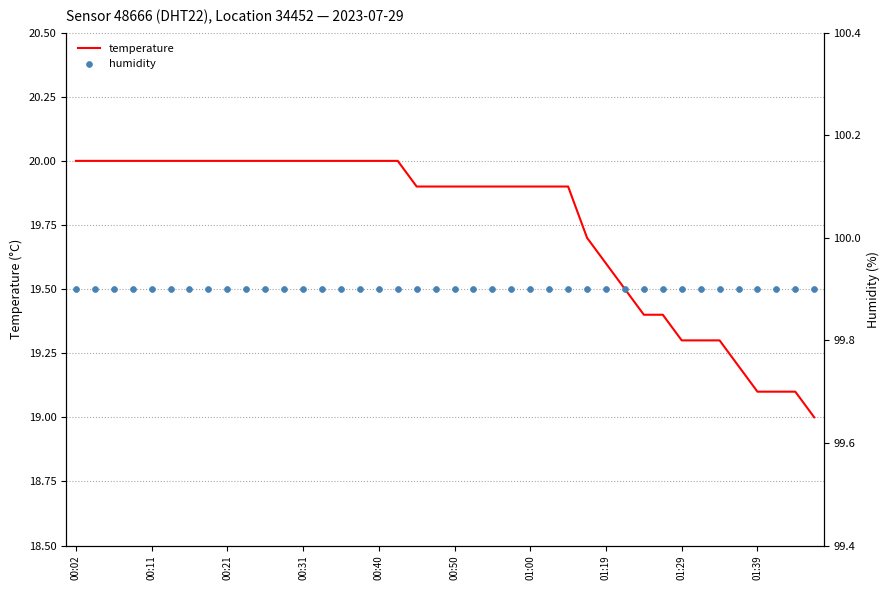

Which series contains the highest Y value?

humidity